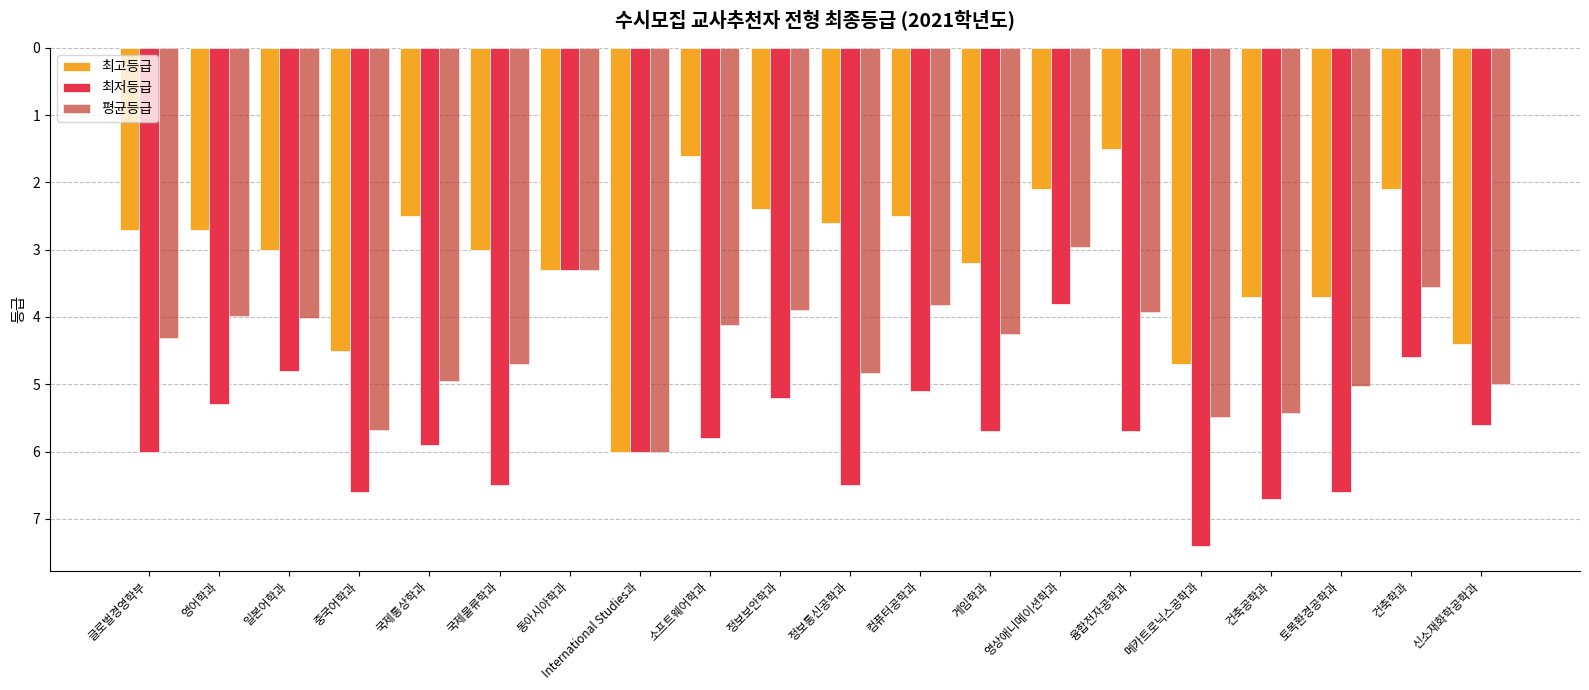

Is it true that 평균등급 equals 3.0 at 영상애니메이션학과?

True